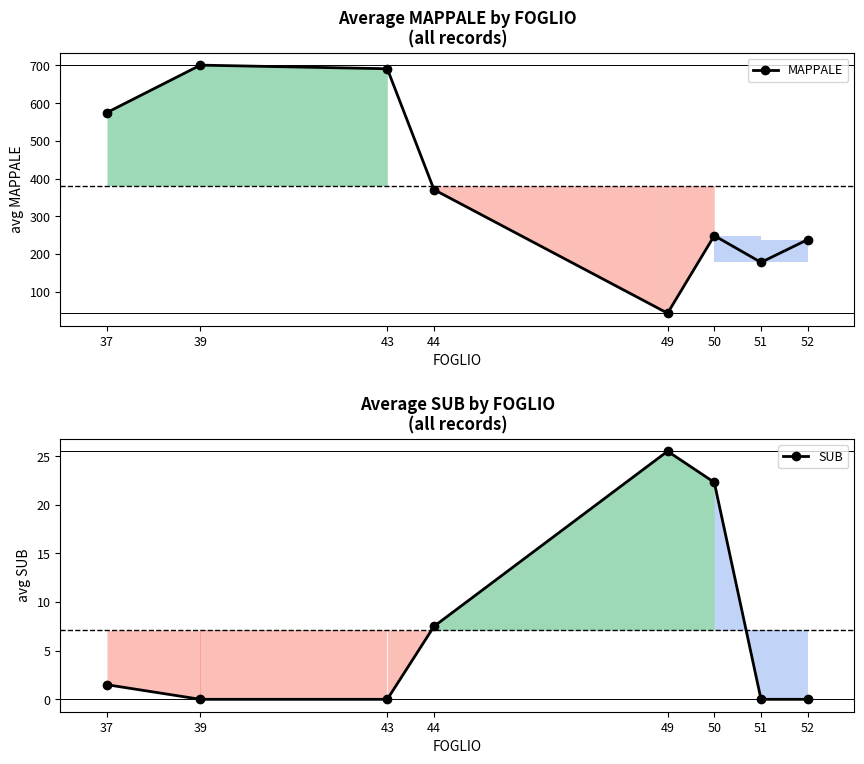

What is the average value of the SUB series?

7.1